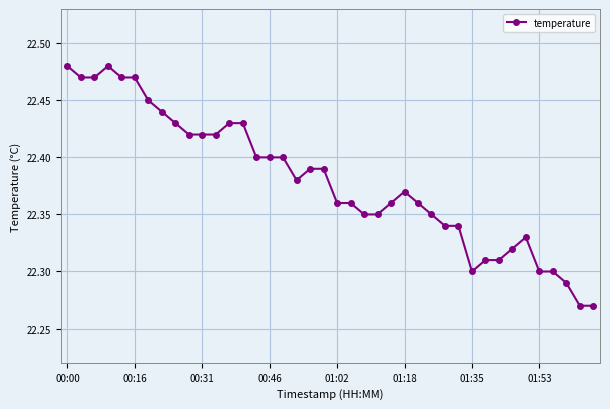

True or false: there are more than 1 points higher than both neighbors.

True